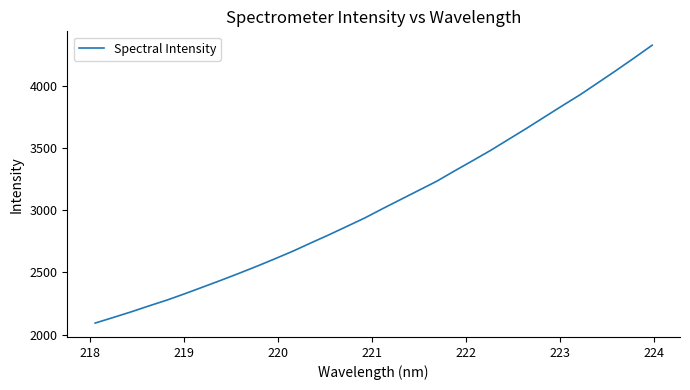

What is the difference between the maximum and minimum values?

2239.3